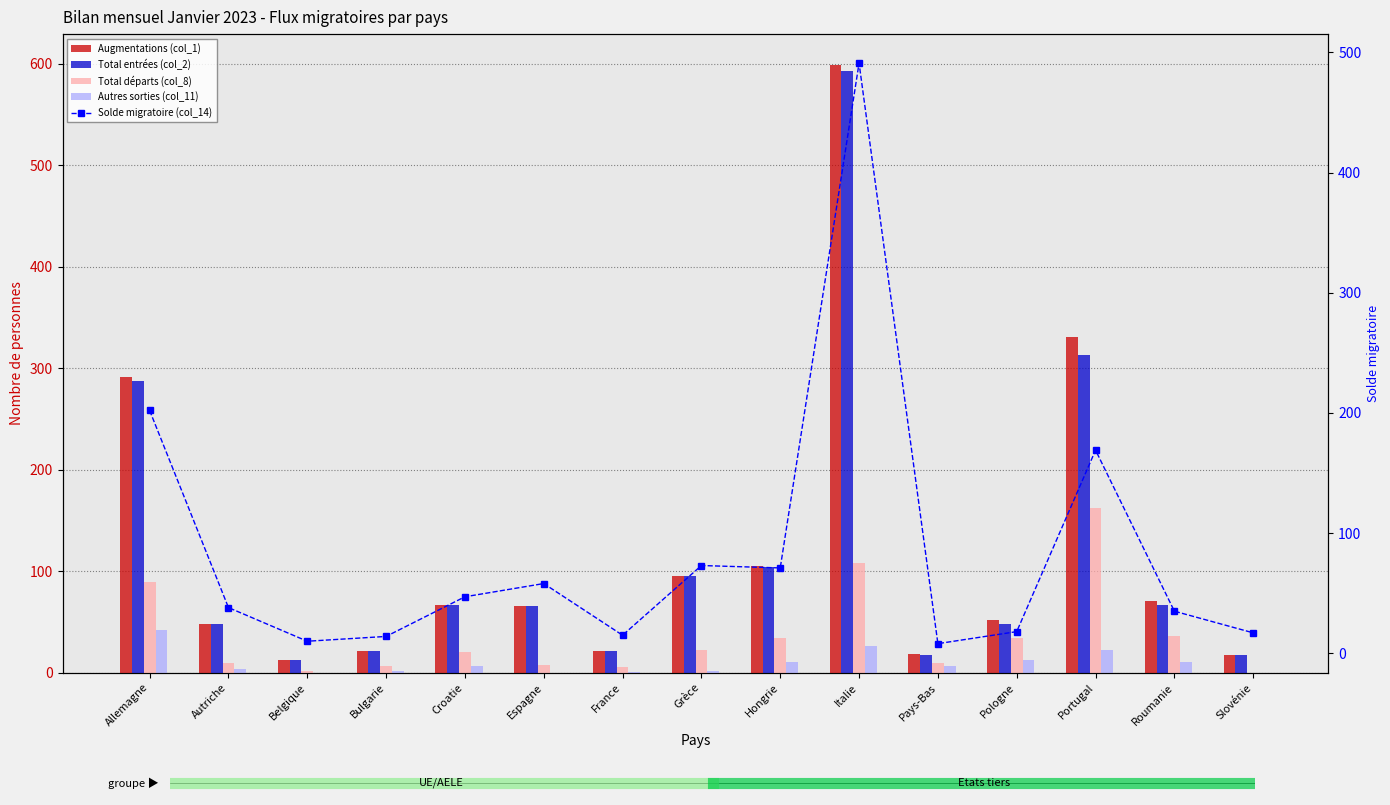

Where does the Augmentations (col_1) series first go above 66?

Allemagne